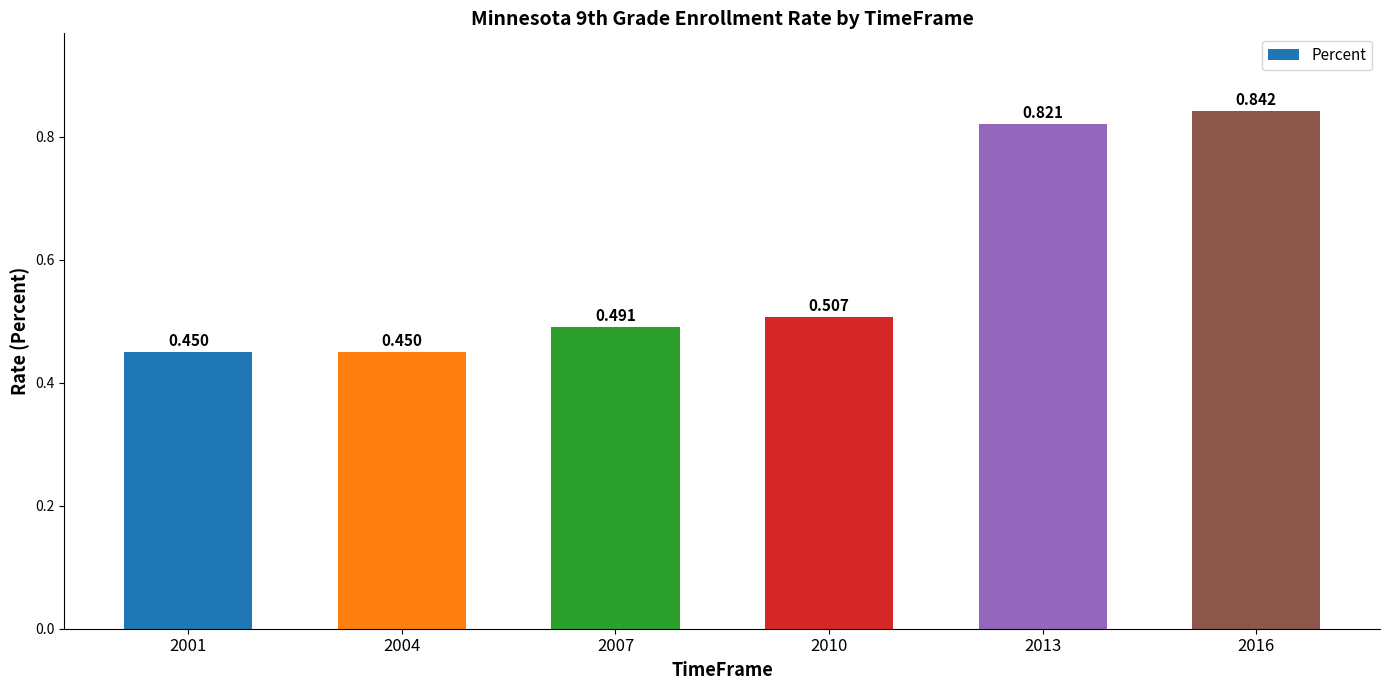

At which category does the chart reach its peak across all series?

2016